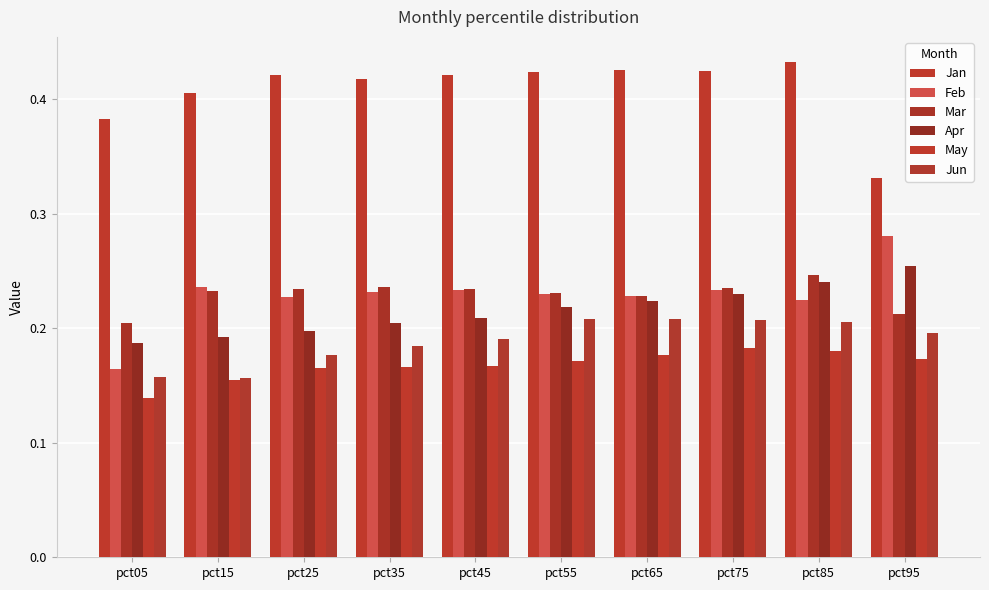

At which label is Mar closest to 0?

pct05